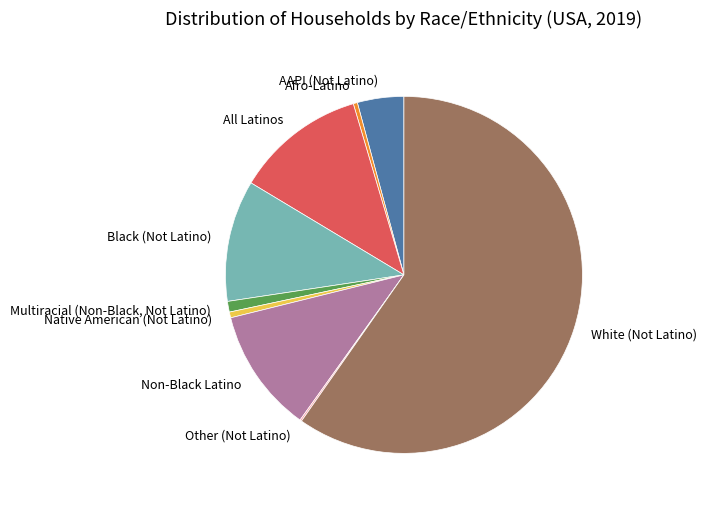

True or false: Black (Not Latino) accounts for 11% of the total.

True